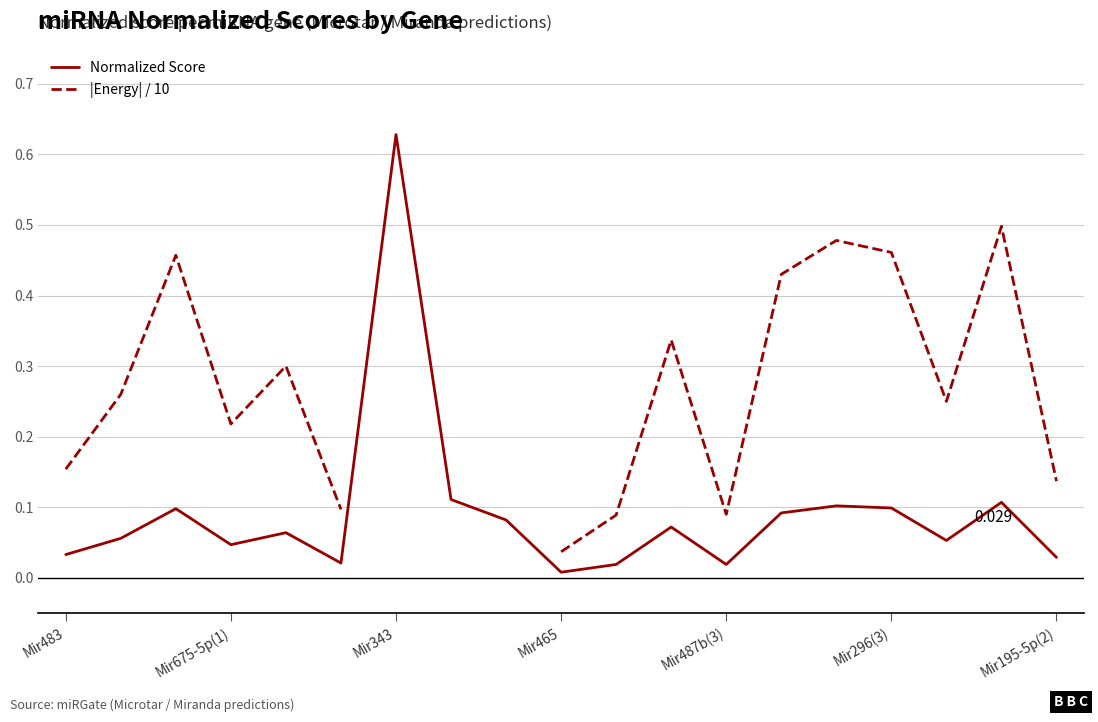

What position from the left is Mir487b(3)?

5